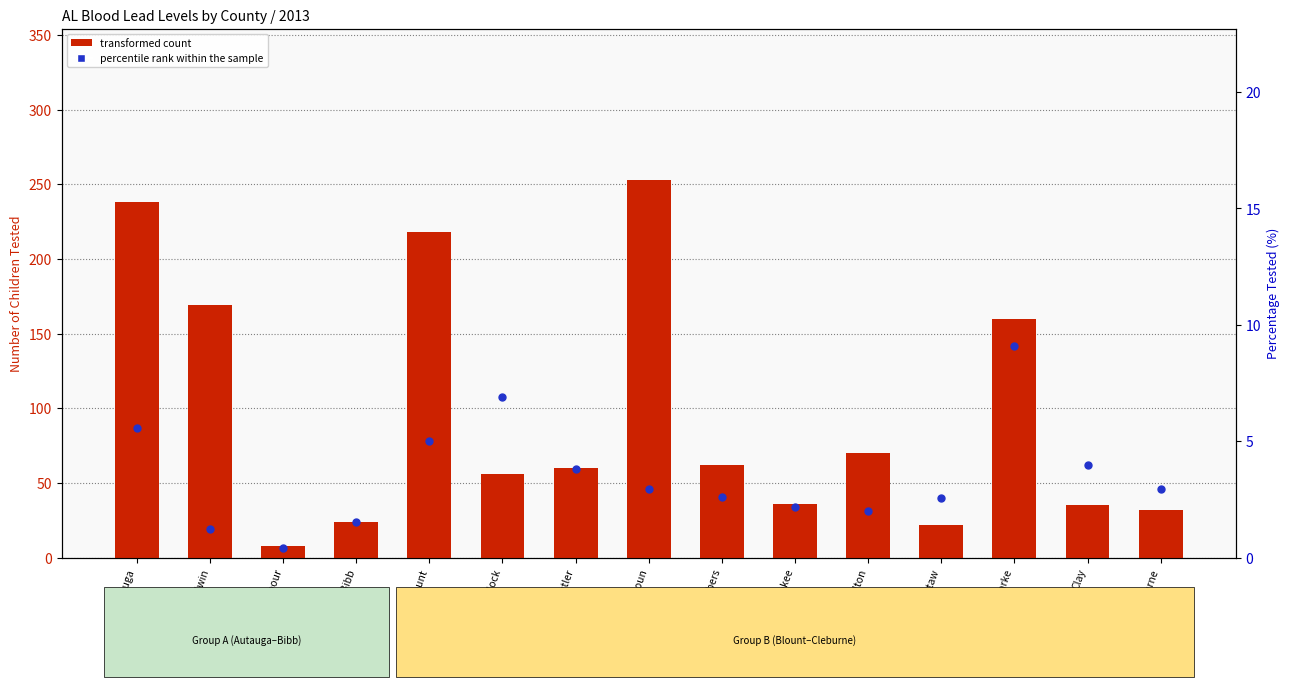

Which series contains the lowest Y value?

percentile rank within the sample